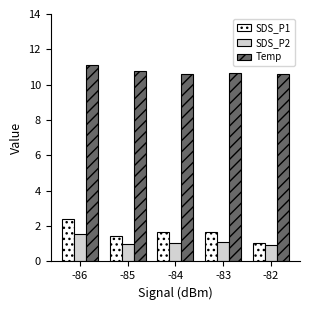

Is it true that SDS_P1 equals 0.3 at -82?

False